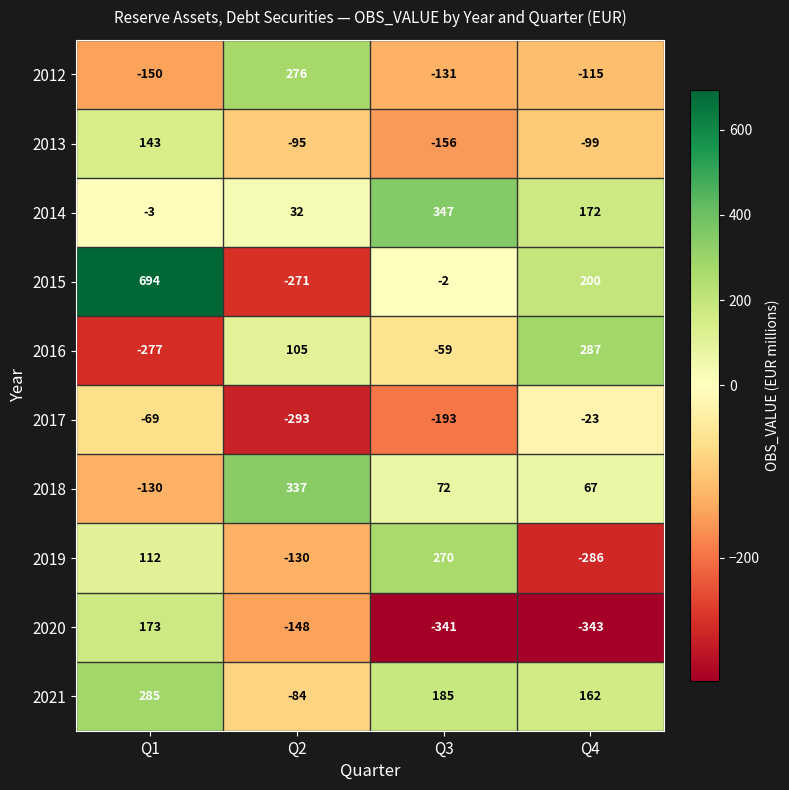

Where is 2012 nearest to the value 63?

Q4